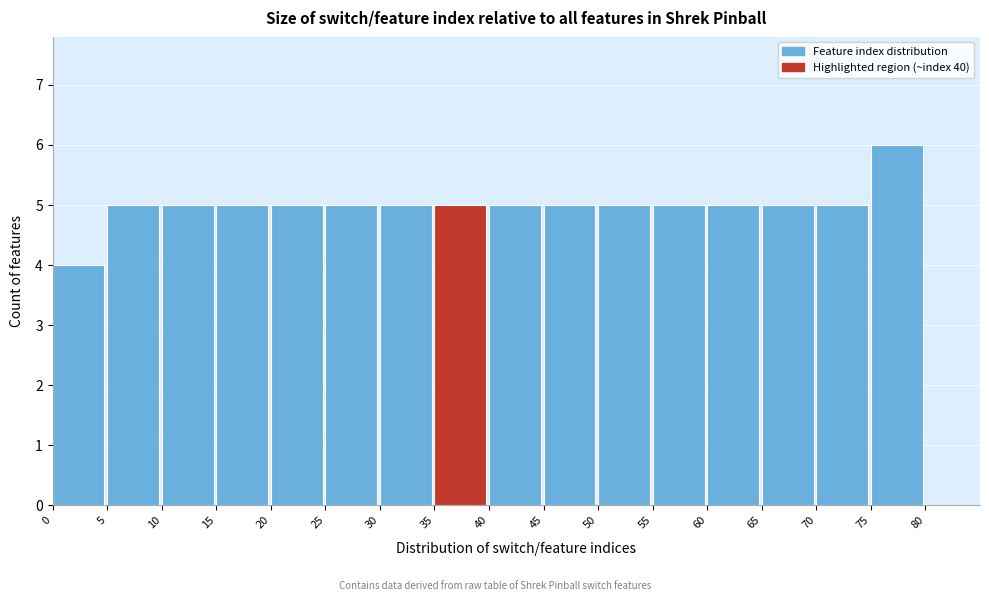

Reading left to right, transcribe this chart: for each bar, give the range it covers on the x-axis and its height. The values are not printed on the chart, so give them approximately, as read against the axis.

0 to 5: 4
5 to 10: 5
10 to 15: 5
15 to 20: 5
20 to 25: 5
25 to 30: 5
30 to 35: 5
35 to 40: 5
40 to 45: 5
45 to 50: 5
50 to 55: 5
55 to 60: 5
60 to 65: 5
65 to 70: 5
70 to 75: 5
75 to 80: 6